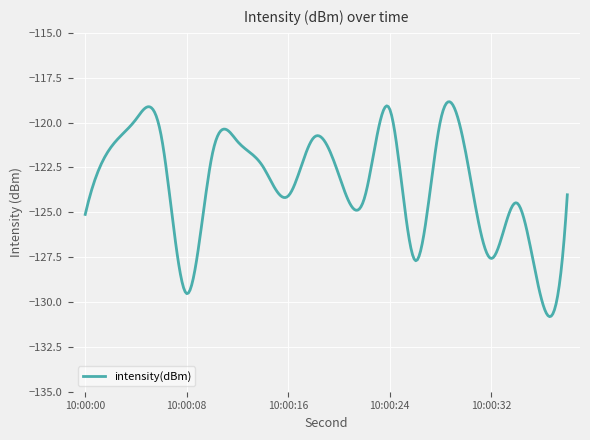

What is the minimum value shown in the chart?

-130.8